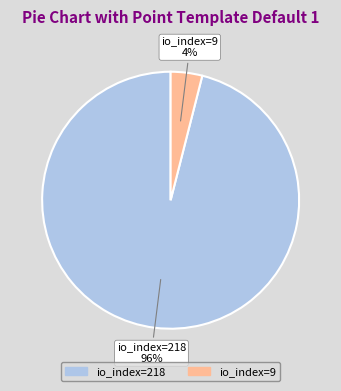

To the nearest percent, what is the average slice percentage?

50%